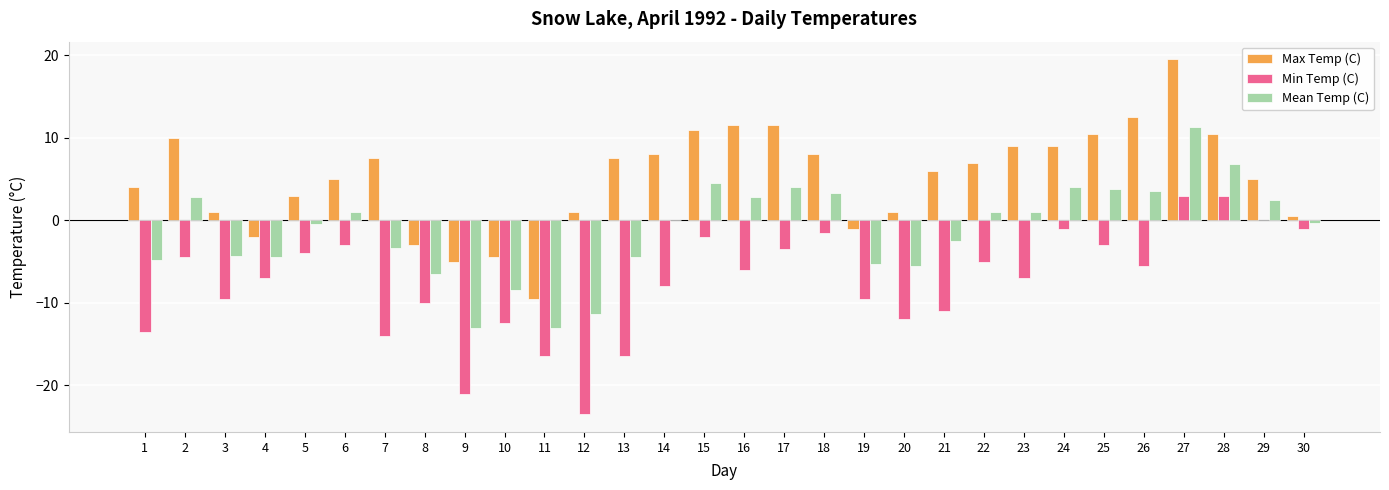

True or false: Mean Temp (C) has a value of 1.0 at 23.

True